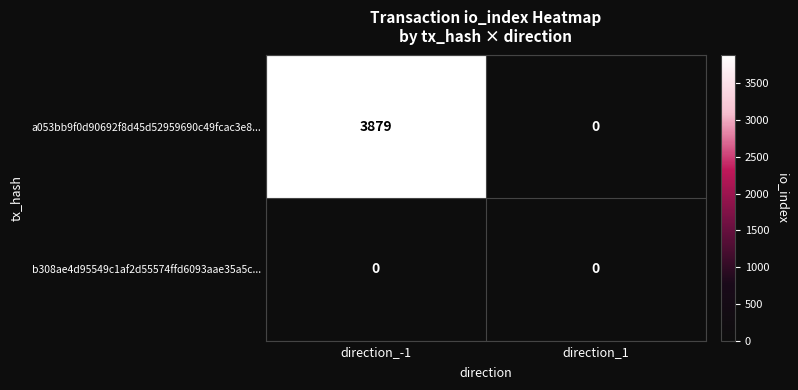

List the series in order of their peak value, highest first.

a053bb9f0d90692f8d45d52959690c49fcac3e8..., b308ae4d95549c1af2d55574ffd6093aae35a5c...